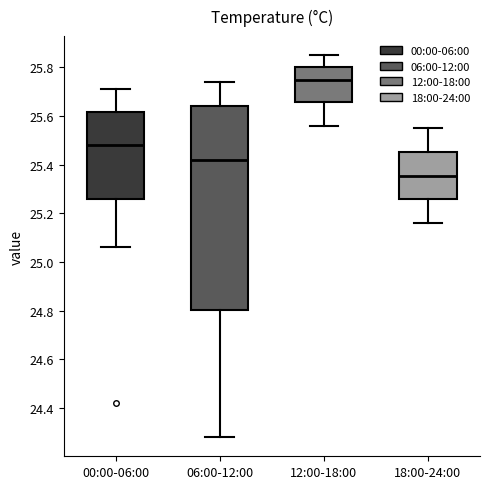

Which box's median line is the highest?

12:00-18:00